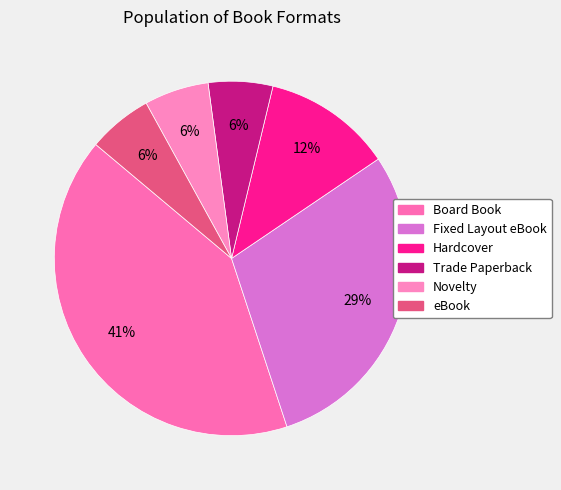

Is Novelty the majority of the pie?

No